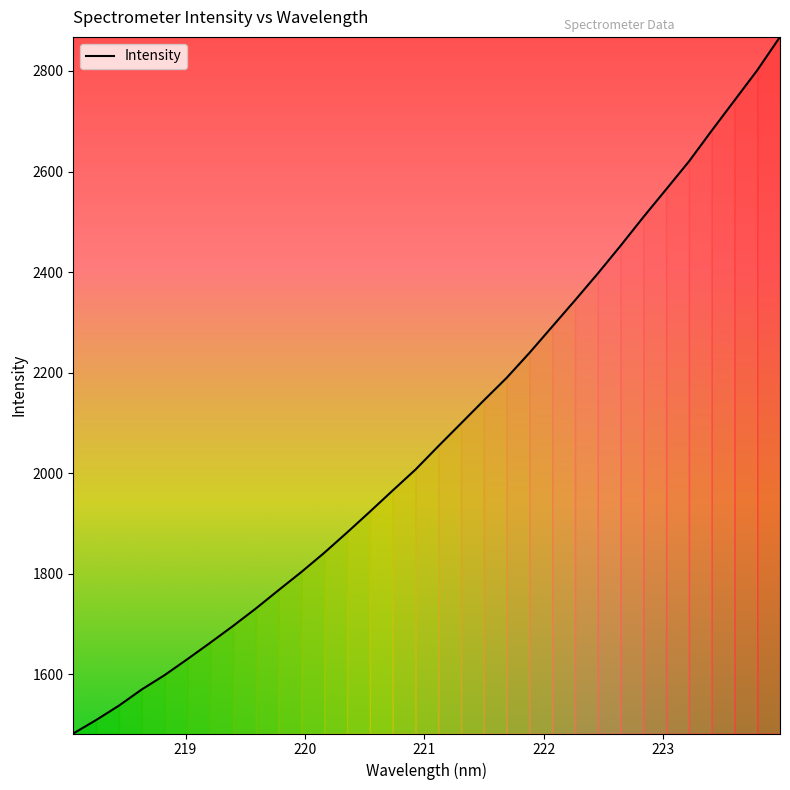

What is the greatest value displayed?

2867.7